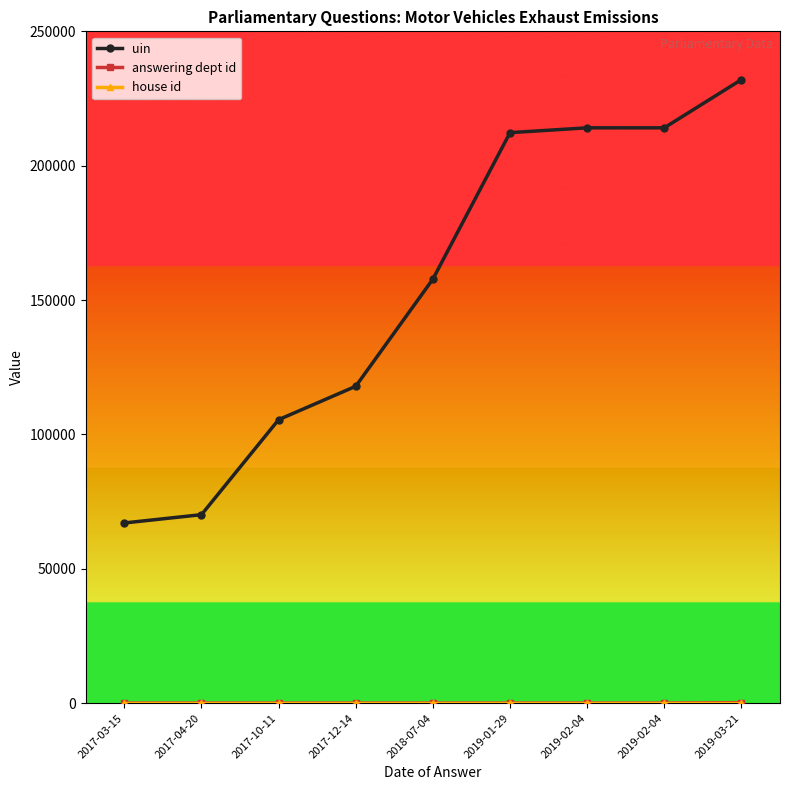

Is the value of uin at 2017-04-20 greater than the value of house id at 2018-07-04?

Yes